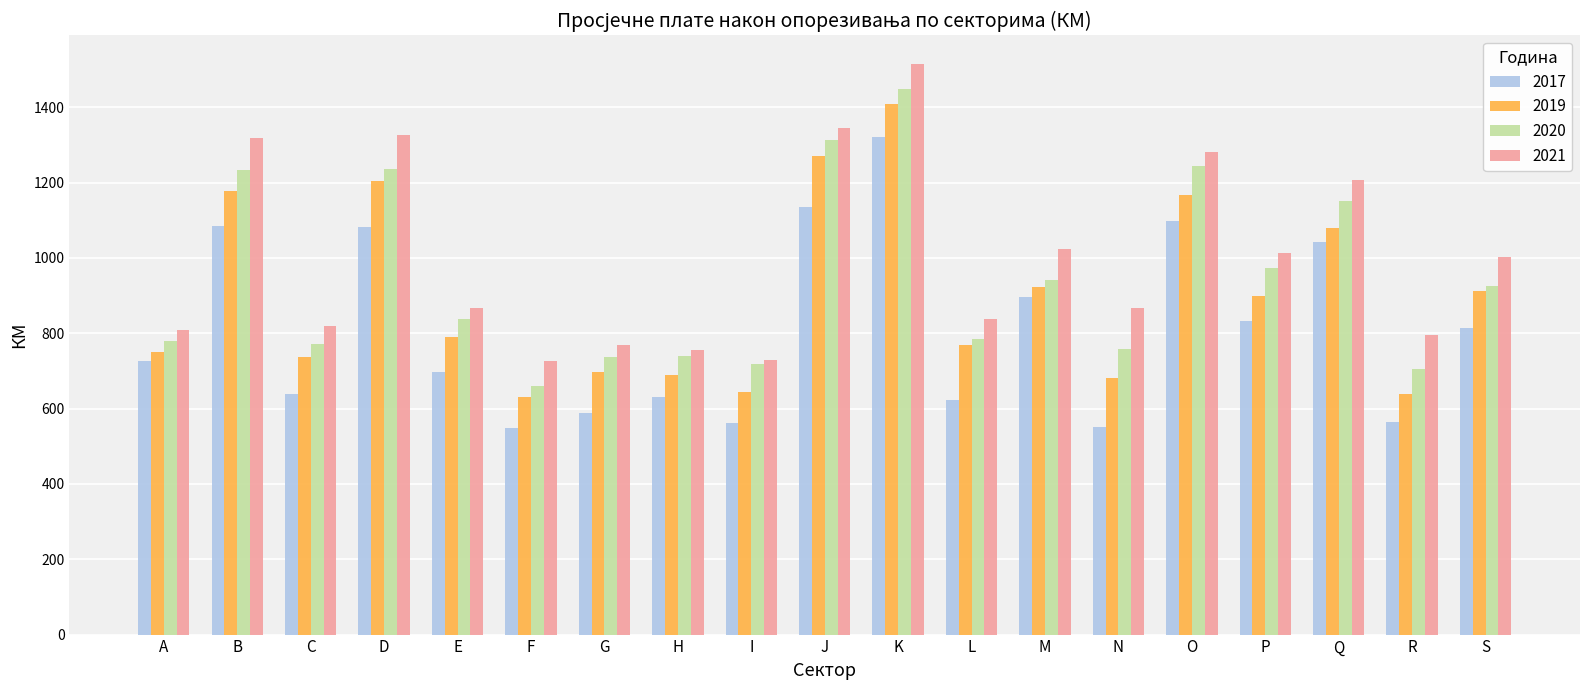

How many bars are there in each group?

4